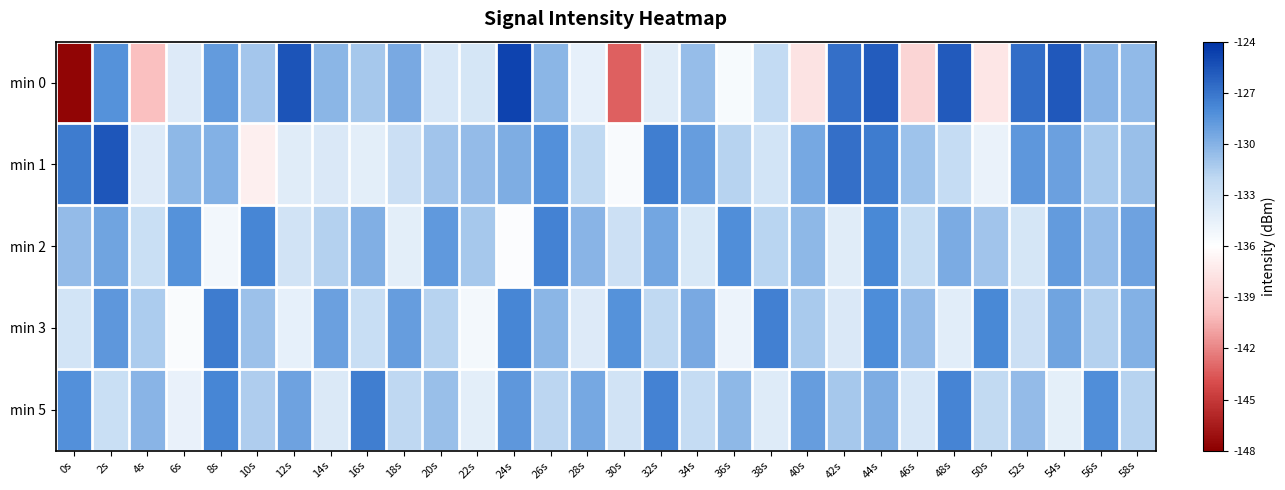

Reading right to left, transcribe all the data shown in this chart.

min 0: 58s=-130.4	56s=-130.2	54s=-125.7	52s=-126.7	50s=-137.5	48s=-125.8	46s=-138.5	44s=-125.9	42s=-126.8	40s=-137.8	38s=-132.3	36s=-135.5	34s=-130.6	32s=-134.1	30s=-143.3	28s=-134.4	26s=-130.2	24s=-124.8	22s=-133.4	20s=-133.5	18s=-129.6	16s=-131.2	14s=-130.2	12s=-125.6	10s=-131.1	8s=-128.8	6s=-133.9	4s=-139.9	2s=-128.3	0s=-147.7
min 1: 58s=-130.7	56s=-131.3	54s=-129.1	52s=-128.6	50s=-134.7	48s=-132.4	46s=-130.9	44s=-127.3	42s=-126.8	40s=-129.5	38s=-133.2	36s=-131.7	34s=-128.9	32s=-127.4	30s=-135.6	28s=-132.1	26s=-128.3	24s=-129.8	22s=-130.5	20s=-131.0	18s=-132.8	16s=-134.3	14s=-133.7	12s=-134.0	10s=-136.9	8s=-130.0	6s=-130.3	4s=-133.9	2s=-125.6	0s=-127.3
min 2: 58s=-129.2	56s=-130.6	54s=-128.8	52s=-133.4	50s=-131.0	48s=-129.7	46s=-132.5	44s=-127.9	42s=-134.1	40s=-130.3	38s=-131.8	36s=-128.2	34s=-133.6	32s=-129.4	30s=-132.9	28s=-130.1	26s=-127.6	24s=-135.8	22s=-131.2	20s=-128.7	18s=-134.3	16s=-129.9	14s=-131.6	12s=-133.1	10s=-127.8	8s=-135.2	6s=-128.4	4s=-132.7	2s=-129.3	0s=-130.5
min 3: 58s=-130.0	56s=-131.6	54s=-129.3	52s=-132.8	50s=-127.9	48s=-134.2	46s=-130.5	44s=-128.1	42s=-133.7	40s=-131.3	38s=-127.5	36s=-134.8	34s=-129.6	32s=-132.1	30s=-128.4	28s=-133.9	26s=-130.2	24s=-127.8	22s=-135.3	20s=-131.7	18s=-128.9	16s=-132.6	14s=-129.1	12s=-134.5	10s=-130.8	8s=-127.3	6s=-135.7	4s=-131.4	2s=-128.6	0s=-133.2
min 5: 58s=-131.7	56s=-128.2	54s=-134.4	52s=-130.5	50s=-132.2	48s=-127.7	46s=-133.5	44s=-129.8	42s=-131.2	40s=-128.9	38s=-134.0	36s=-130.3	34s=-132.4	32s=-127.6	30s=-133.1	28s=-129.5	26s=-131.9	24s=-128.6	22s=-134.3	20s=-130.7	18s=-132.0	16s=-127.4	14s=-133.8	12s=-129.2	10s=-131.5	8s=-127.8	6s=-134.6	4s=-130.1	2s=-132.7	0s=-128.3